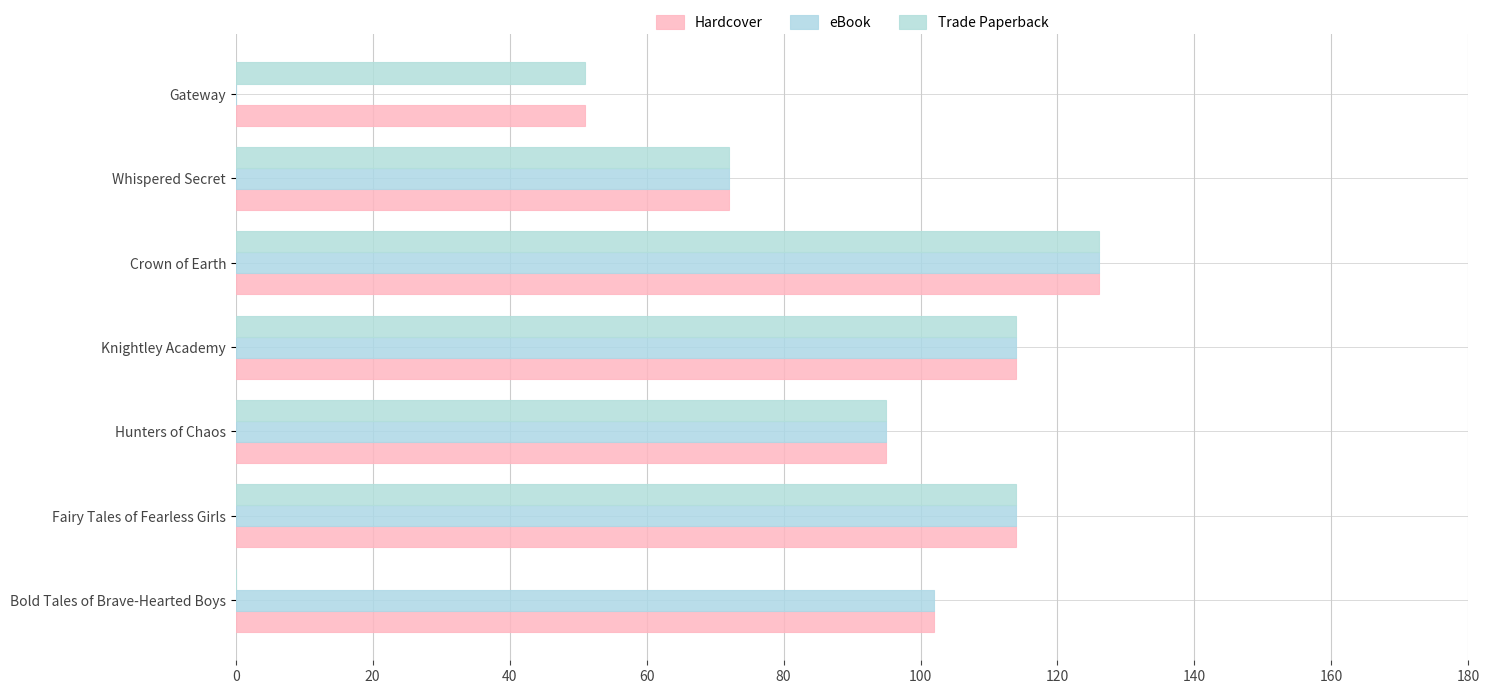

Count the number of categories in the chart.

7